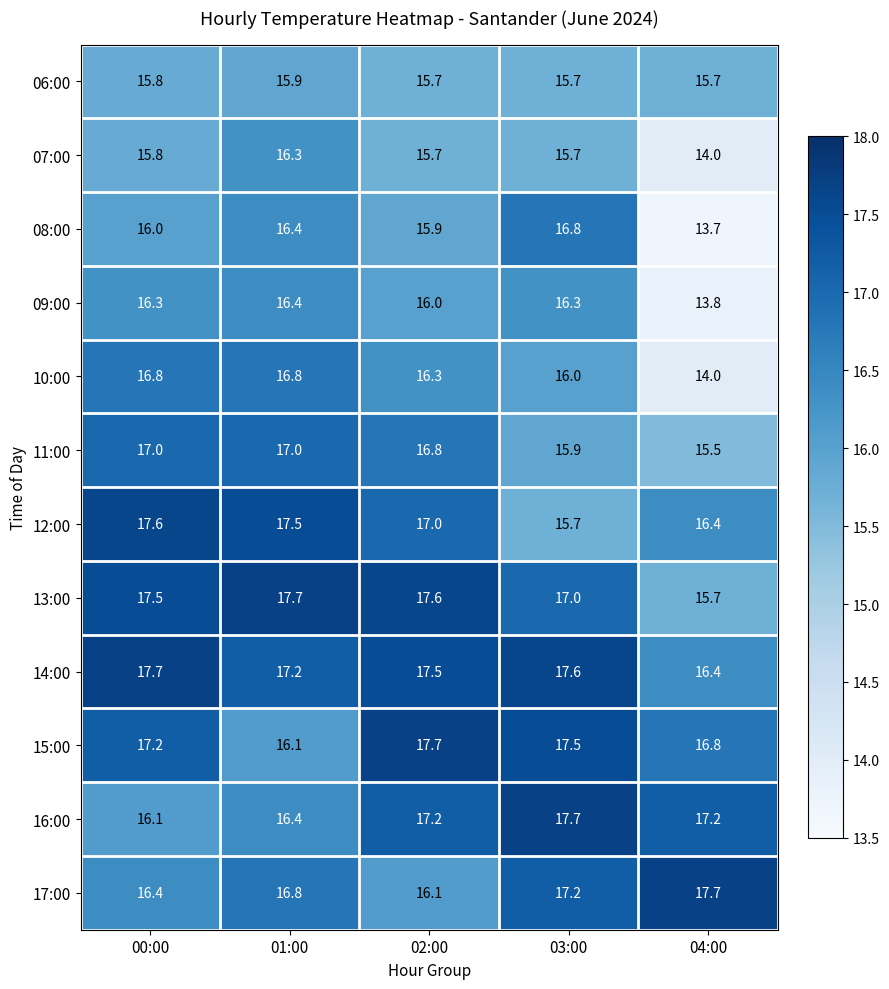

The value of 13:00 at 00:00 is 25.1. True or false?

False